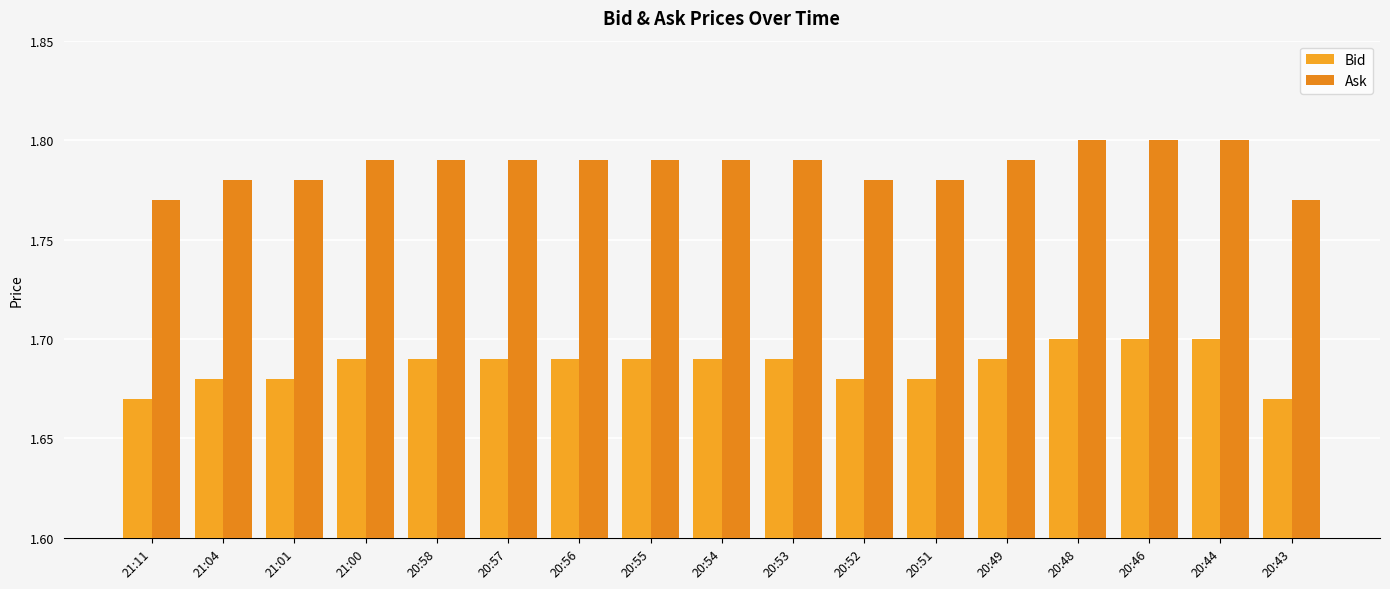

Reading left to right, list all the values displayed in this chart.

Bid: 1.7	1.7	1.7	1.7	1.7	1.7	1.7	1.7	1.7	1.7	1.7	1.7	1.7	1.7	1.7	1.7	1.7
Ask: 1.8	1.8	1.8	1.8	1.8	1.8	1.8	1.8	1.8	1.8	1.8	1.8	1.8	1.8	1.8	1.8	1.8